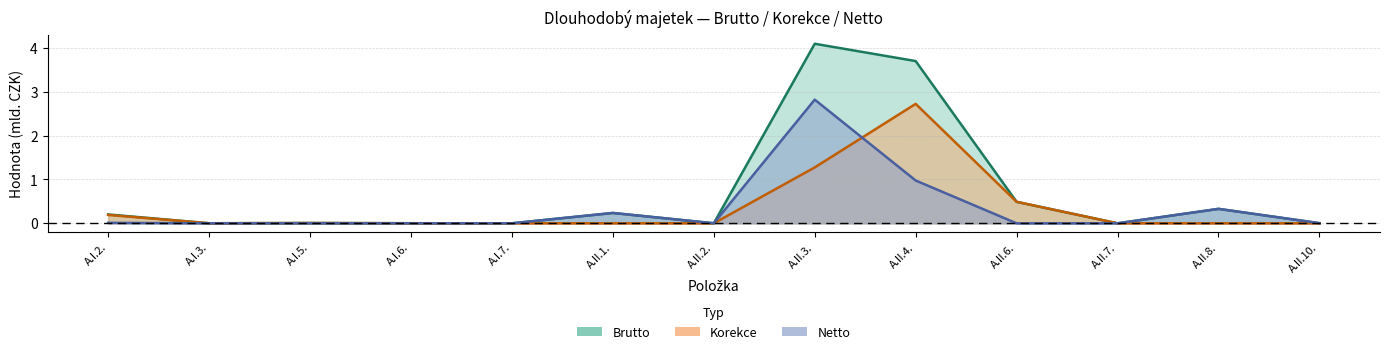

True or false: Brutto has a value of 6.3 at A.II.4..

False